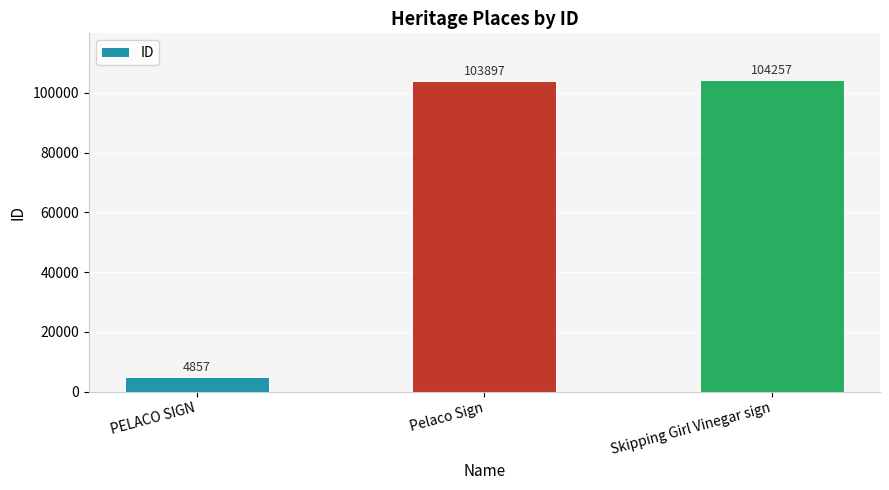

What is the label of the 2nd bar from the left?

Pelaco Sign